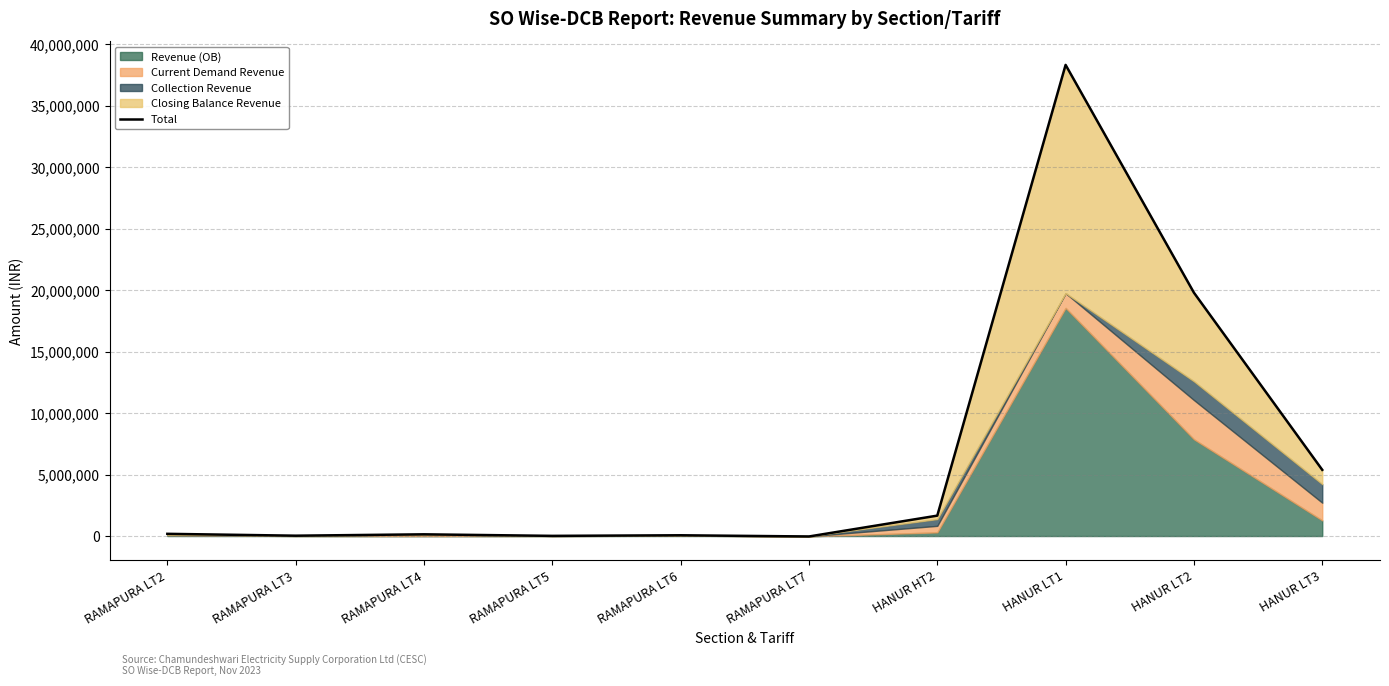

At which category does the chart reach its peak across all series?

HANUR LT1